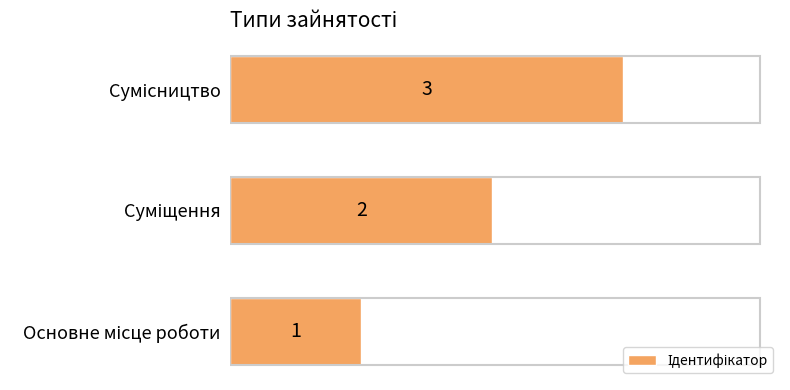

What is the greatest value displayed?

3